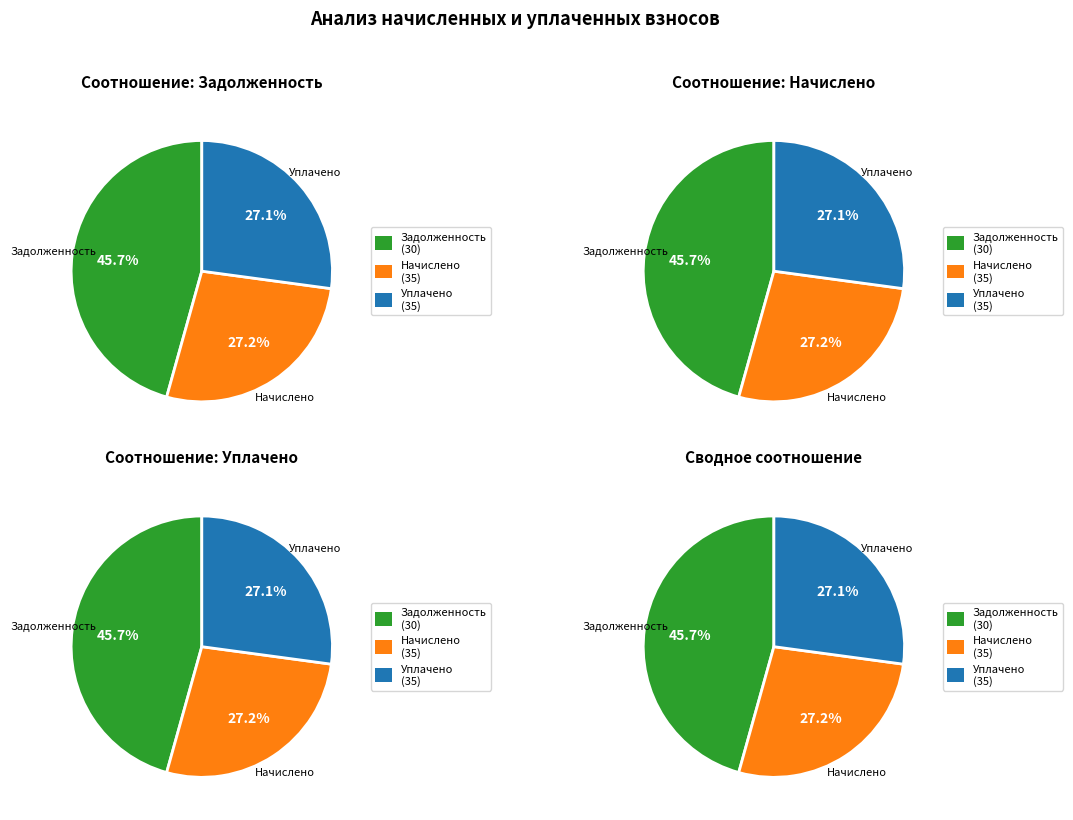

Do 17 and 21 together represent more than half of the pie?

No